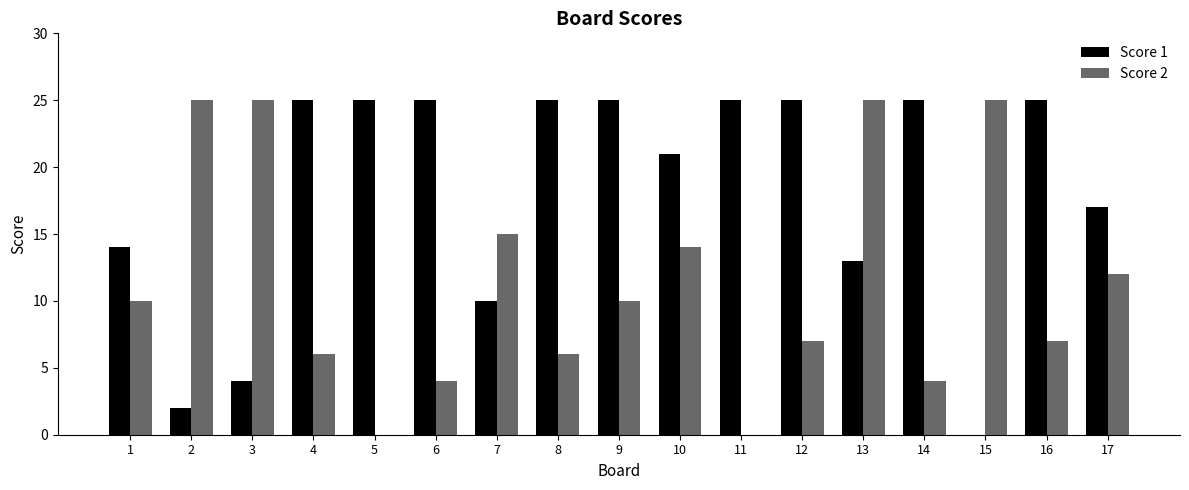

True or false: Score 1 has a value of 40 at 6.

False